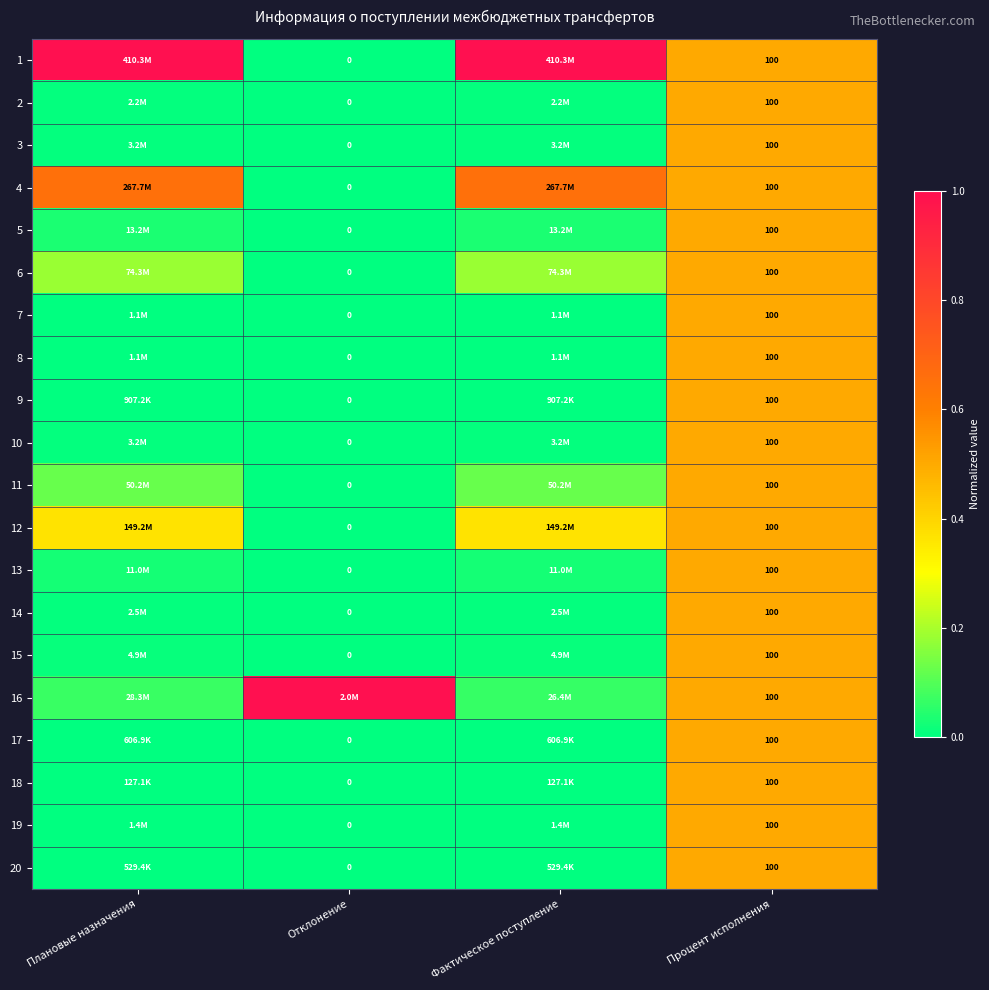

Is the value of 14 at Отклонение greater than the value of 13 at Процент исполнения?

No